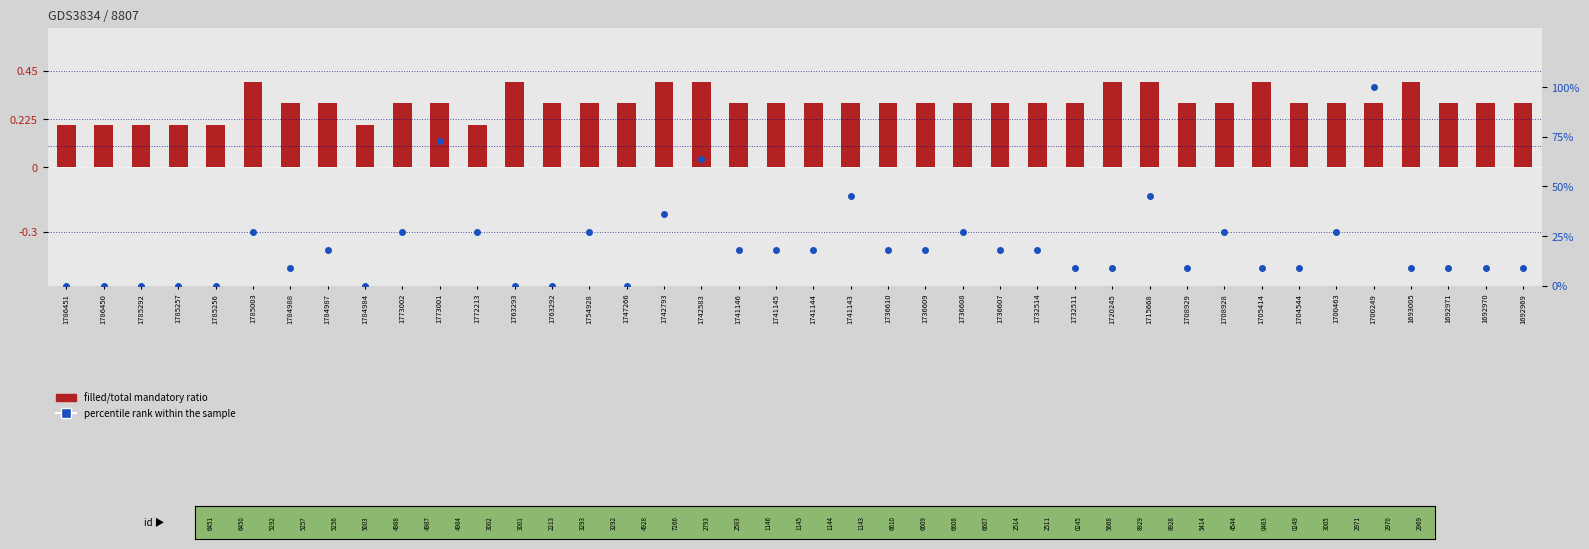

Which series has the largest Y range (max minus min)?

percentile rank within the sample